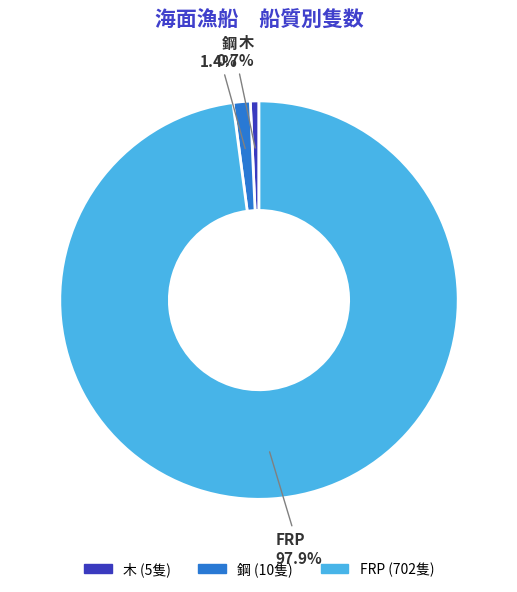

True or false: FRP accounts for 98% of the total.

True